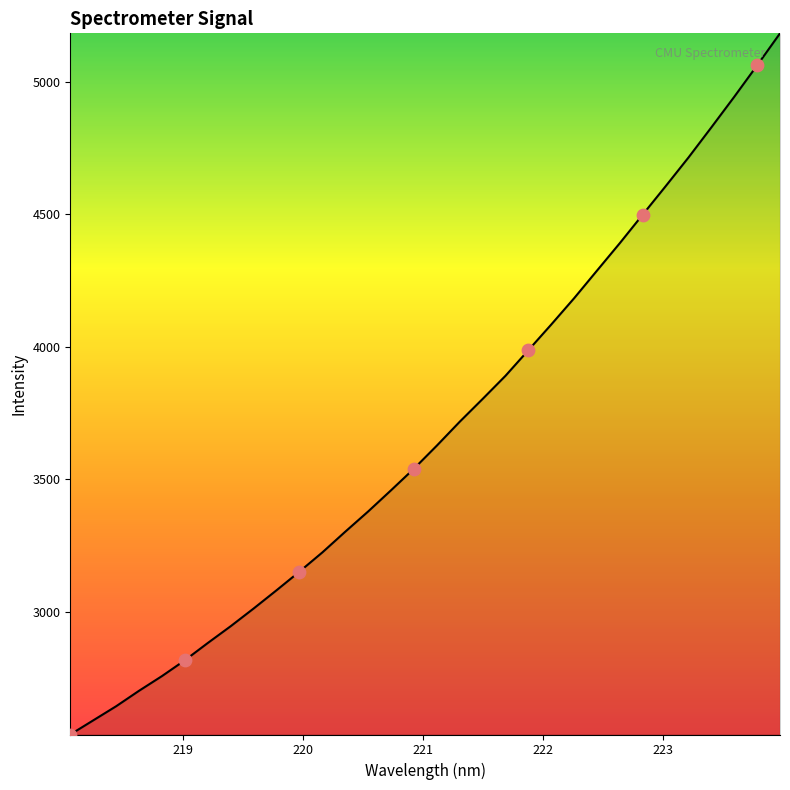

What is the minimum value shown in the chart?

2537.4